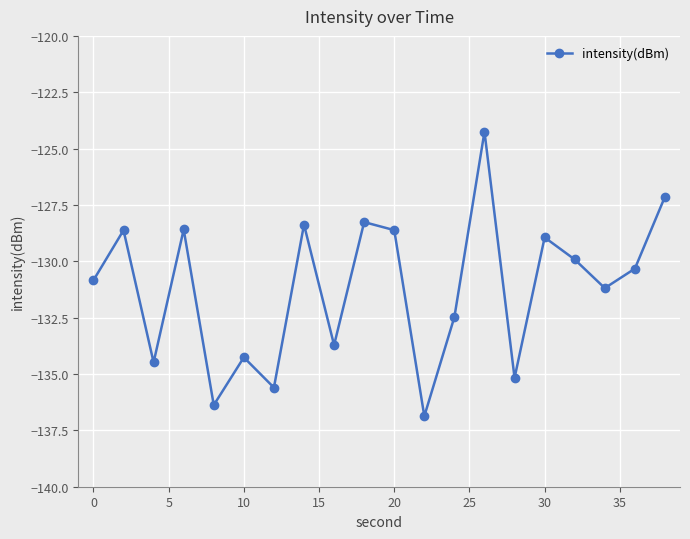

What is the minimum value shown in the chart?

-136.9